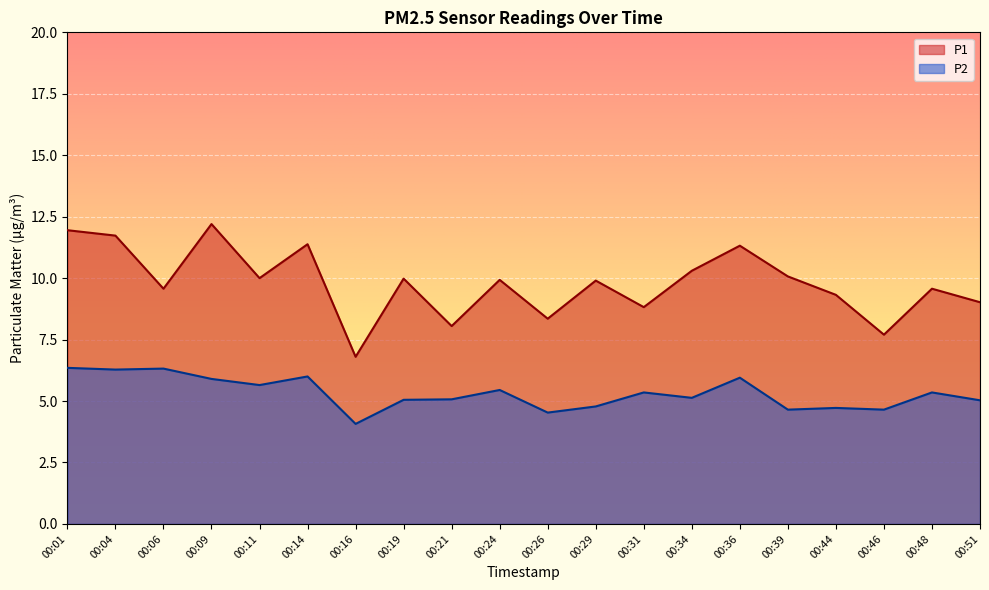

Is the value of P2 at 00:06 greater than the value of P1 at 00:26?

No